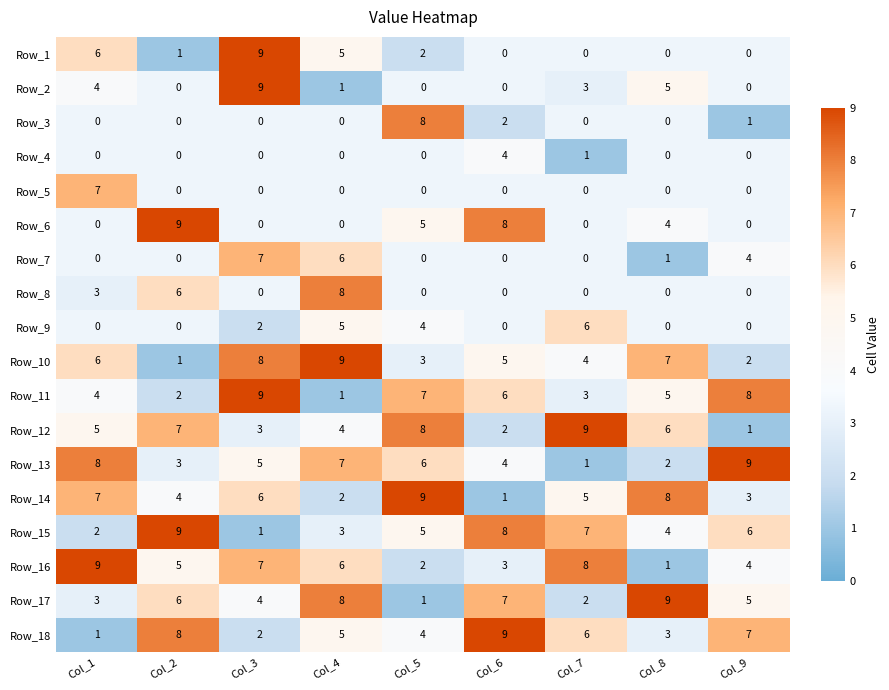

The value of Row_1 at Col_8 is 0. True or false?

True